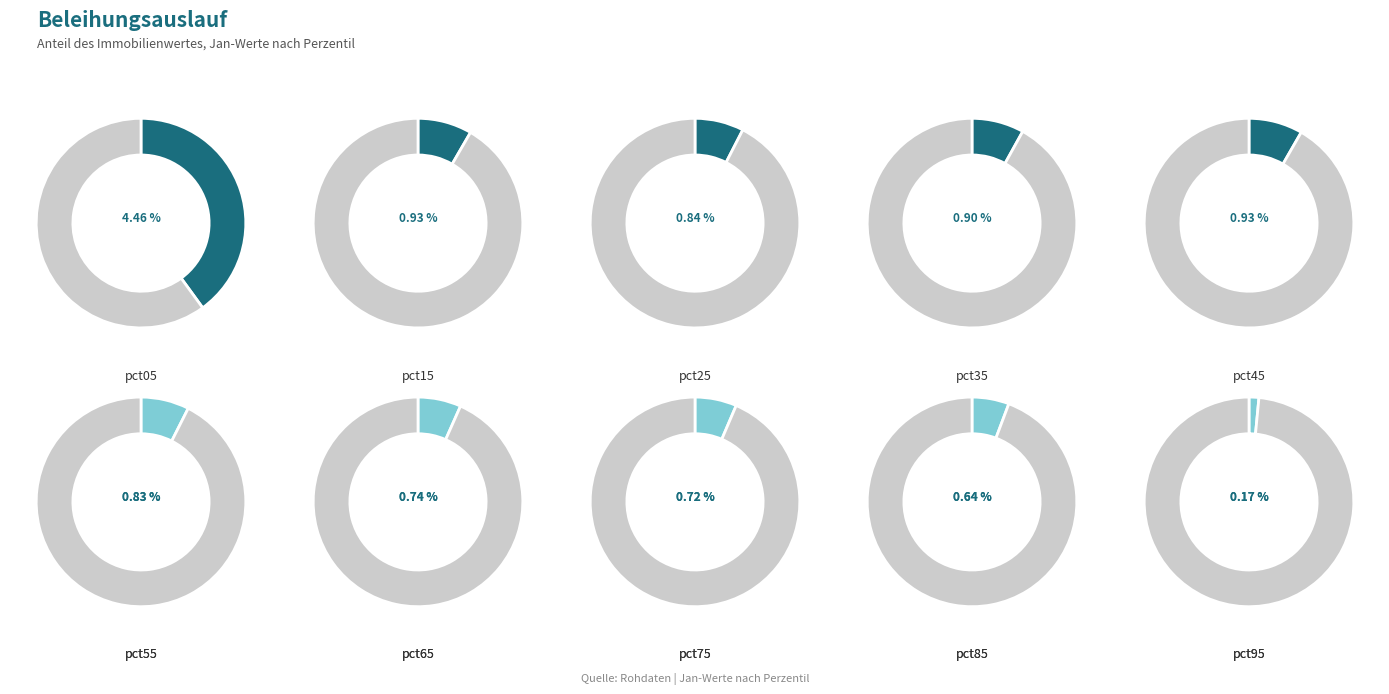

To the nearest percent, what is the difference between the largest and smallest slice percentages?

38%